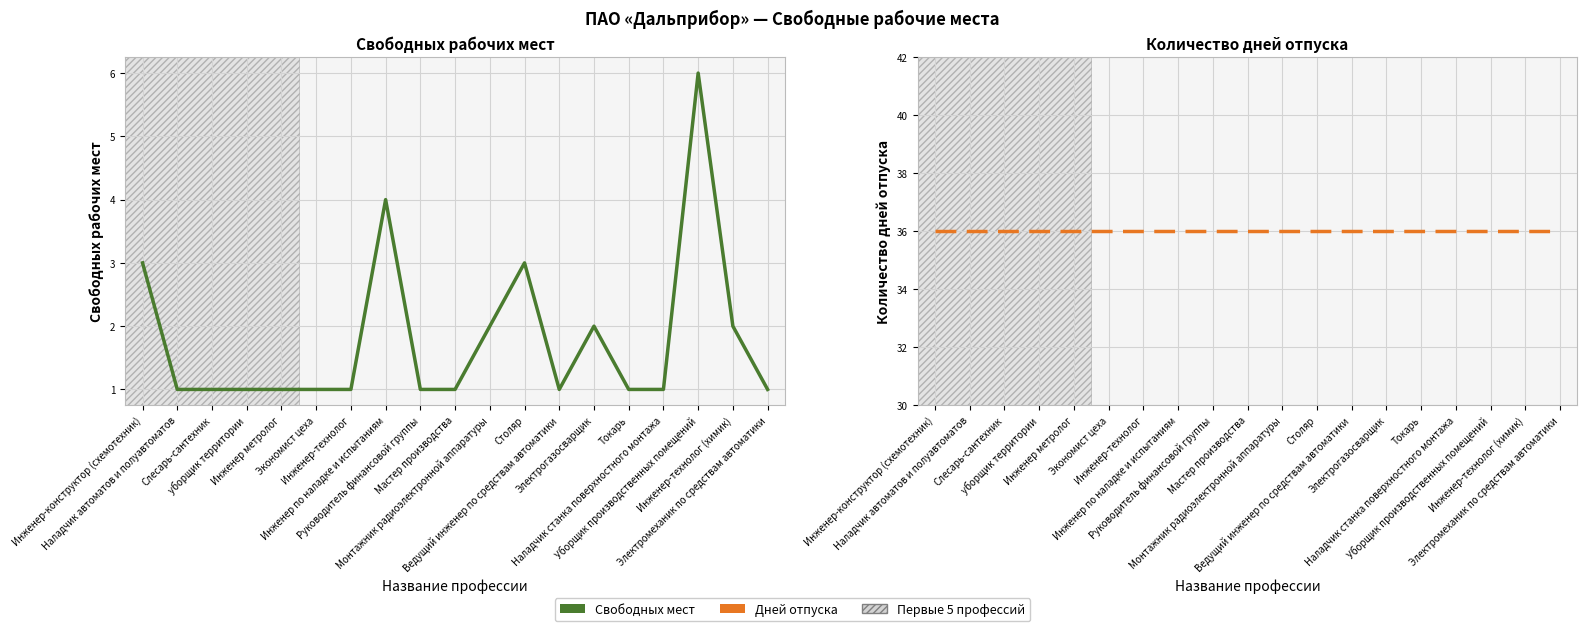

Reading left to right, what are all the values shown in this chart?

Свободных мест: Инженер-конструктор (схемотехник)=3	Наладчик автоматов и полуавтоматов=1	Слесарь-сантехник=1	уборщик территории=1	Инженер метролог=1	Экономист цеха=1	Инженер-технолог=1	Инженер по наладке и испытаниям=4	Руководитель финансовой группы=1	Мастер производства=1	Монтажник радиоэлектронной аппаратуры=2	Столяр=3	Ведущий инженер по средствам автоматики=1	Электрогазосварщик=2	Токарь=1	Наладчик станка поверхностного монтажа=1	Уборщик производственных помещений=6	Инженер-технолог (химик)=2	Электромеханик по средствам автоматики=1
Дней отпуска: Инженер-конструктор (схемотехник)=36	Наладчик автоматов и полуавтоматов=36	Слесарь-сантехник=36	уборщик территории=36	Инженер метролог=36	Экономист цеха=36	Инженер-технолог=36	Инженер по наладке и испытаниям=36	Руководитель финансовой группы=36	Мастер производства=36	Монтажник радиоэлектронной аппаратуры=36	Столяр=36	Ведущий инженер по средствам автоматики=36	Электрогазосварщик=36	Токарь=36	Наладчик станка поверхностного монтажа=36	Уборщик производственных помещений=36	Инженер-технолог (химик)=36	Электромеханик по средствам автоматики=36